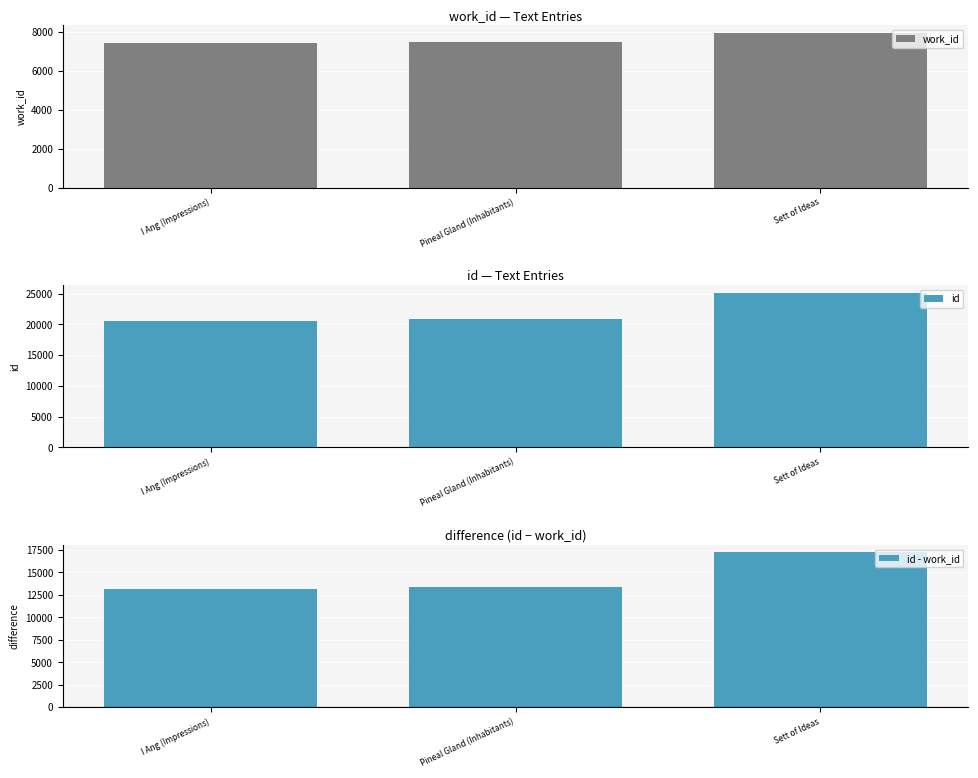

What is the sum of all id - work_id values?

43787